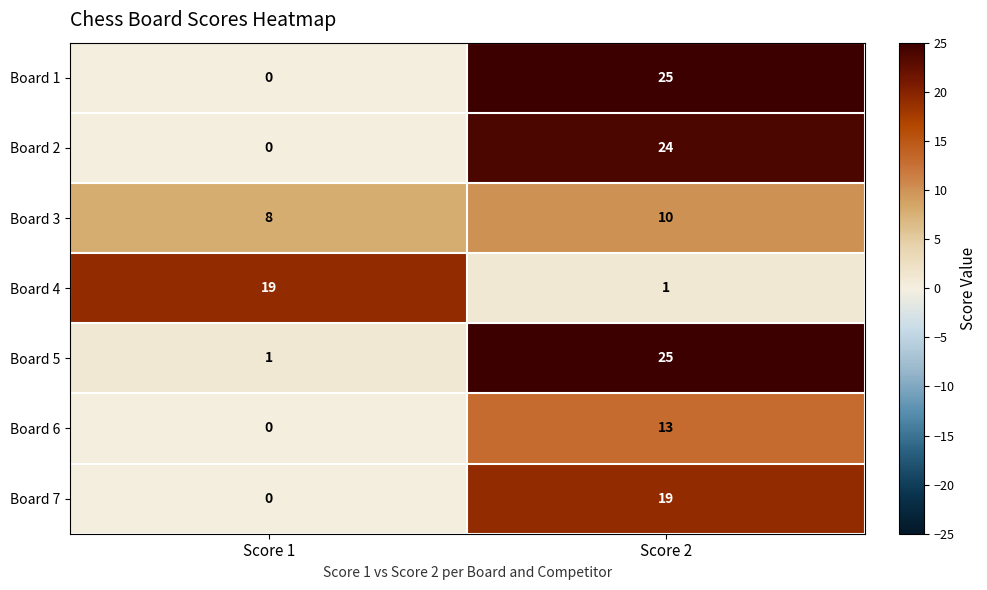

At which label does Board 2 reach its minimum?

Score 1